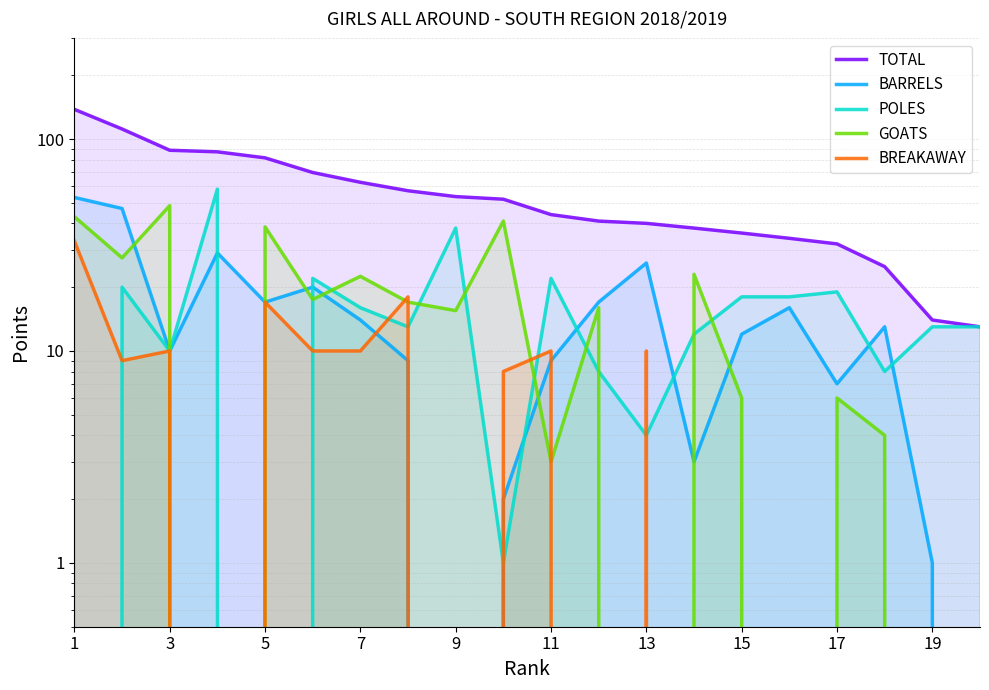

True or false: BREAKAWAY has more than 2 points higher than both neighbors.

True